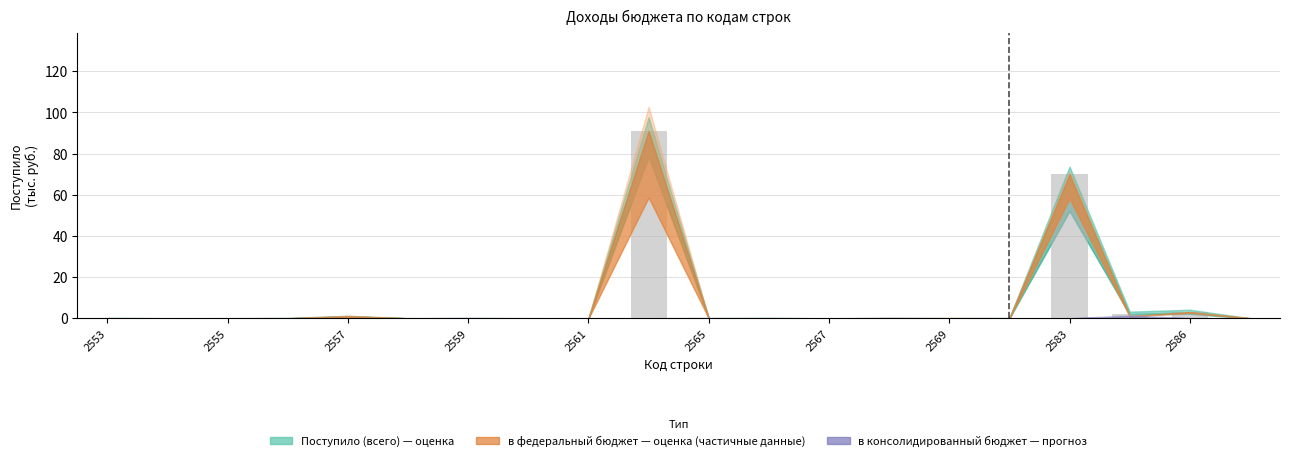

What is the greatest value displayed?

91